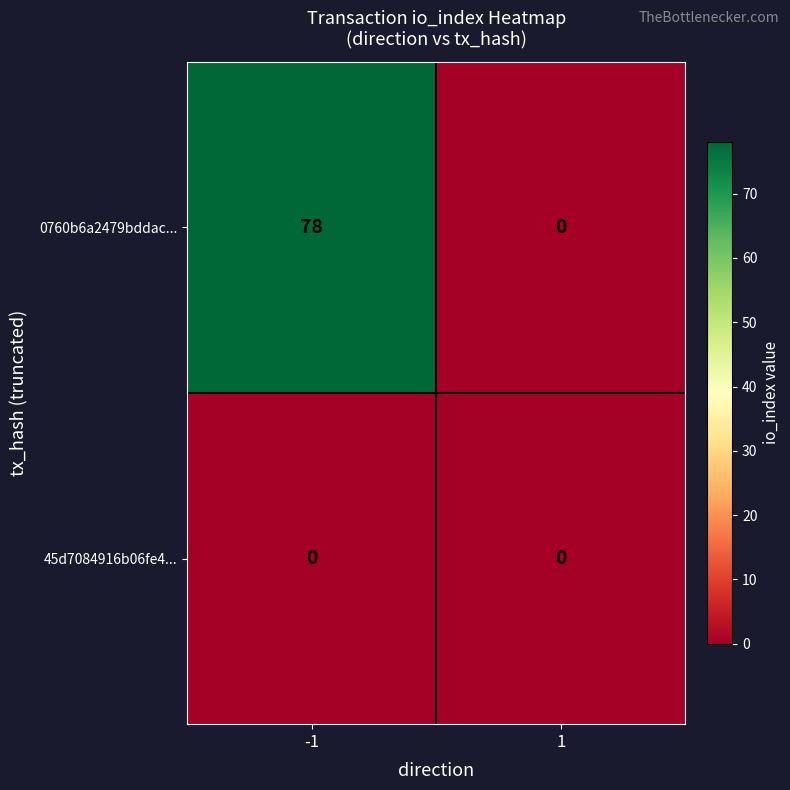

Which series has the largest total across all categories?

0760b6a2479bddac...